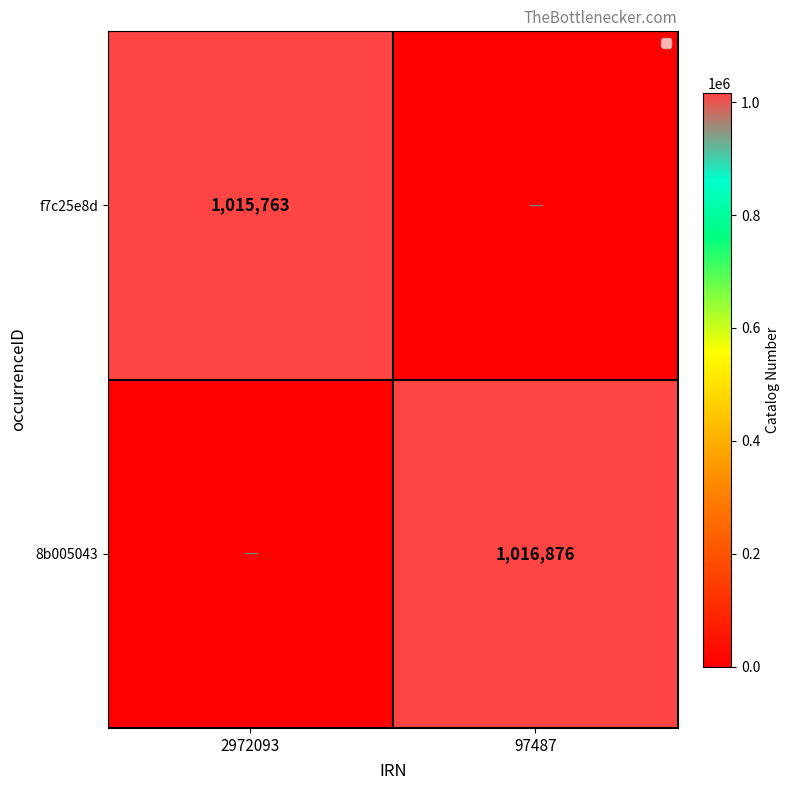

Is it true that f7c25e8d equals 1015763 at 2972093?

True